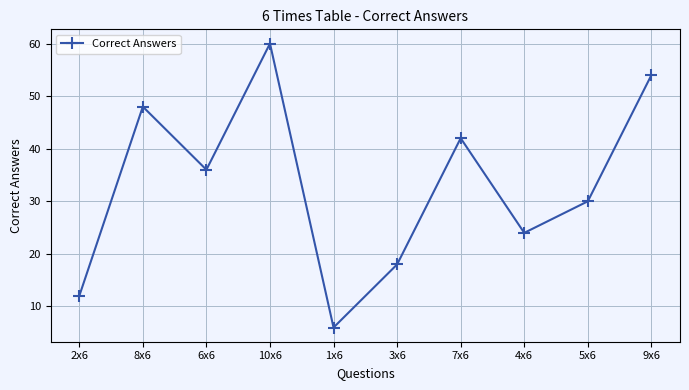

At which category does the chart reach its peak across all series?

10x6